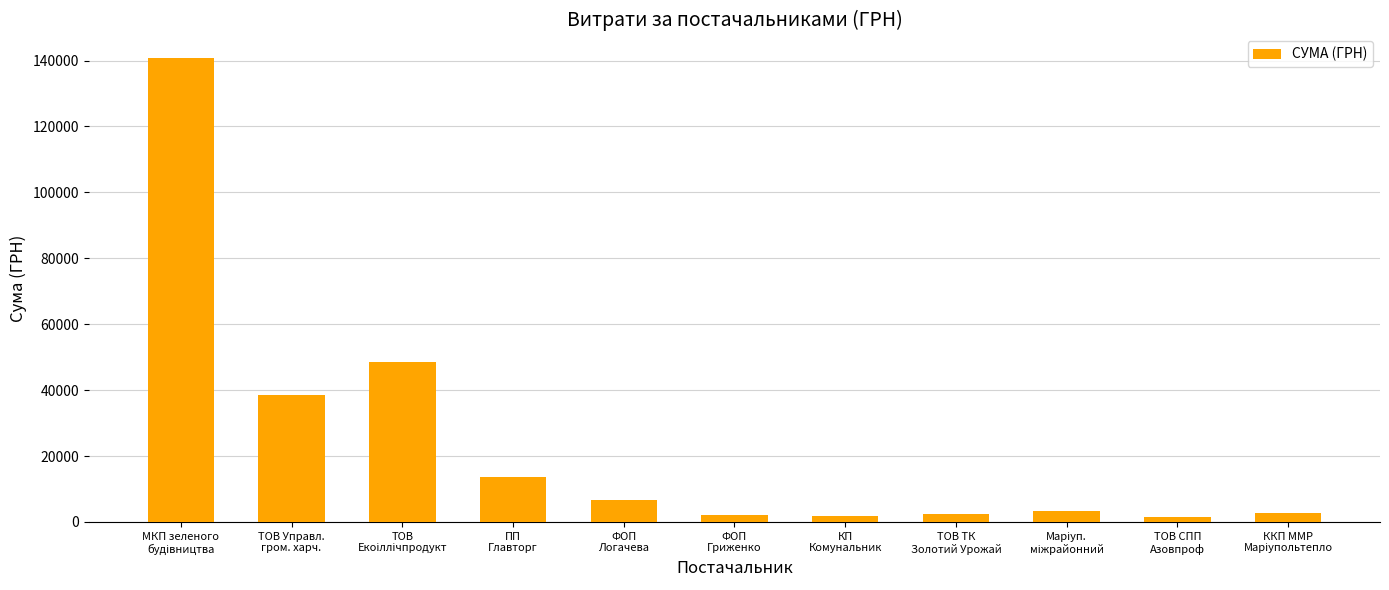

What is the value of the 3rd bar from the left?

48524.0